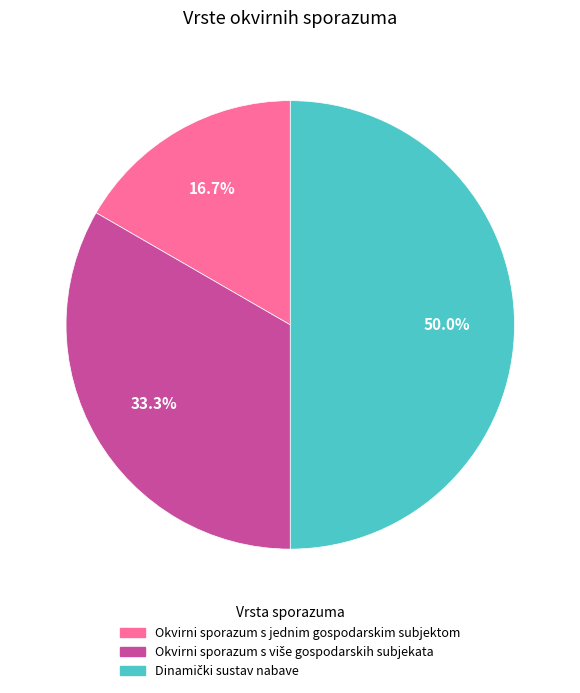

Which slice is the smallest?

Okvirni sporazum s jednim gospodarskim subjektom